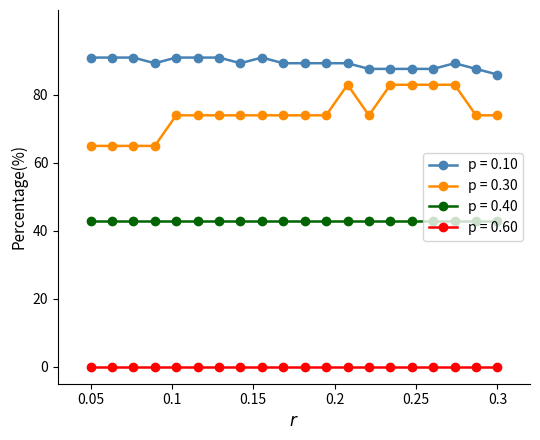

What is the average value of the p = 0.10 series?

89.3